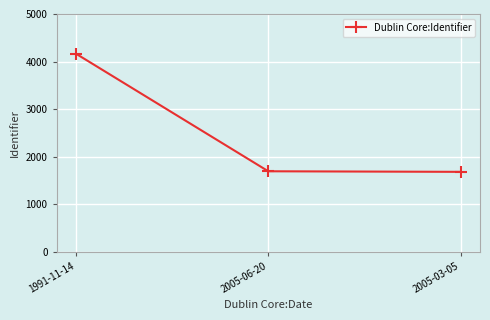

What is the label of the 2nd point from the right?

2005-06-20